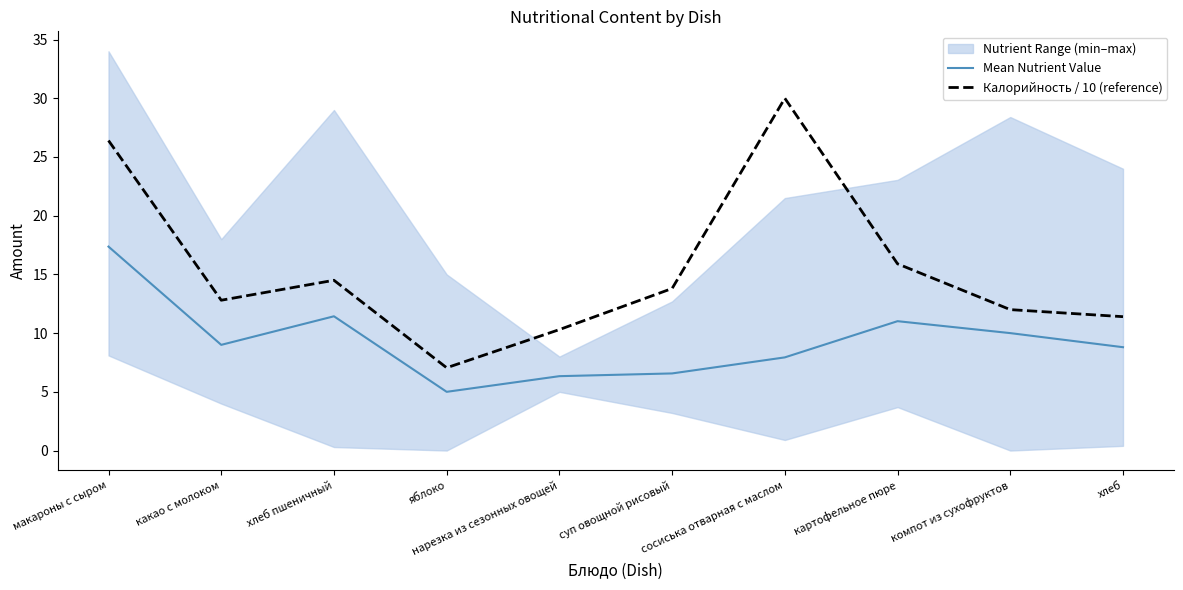

How many interior local peaks does the Mean Nutrient Value series have?

2